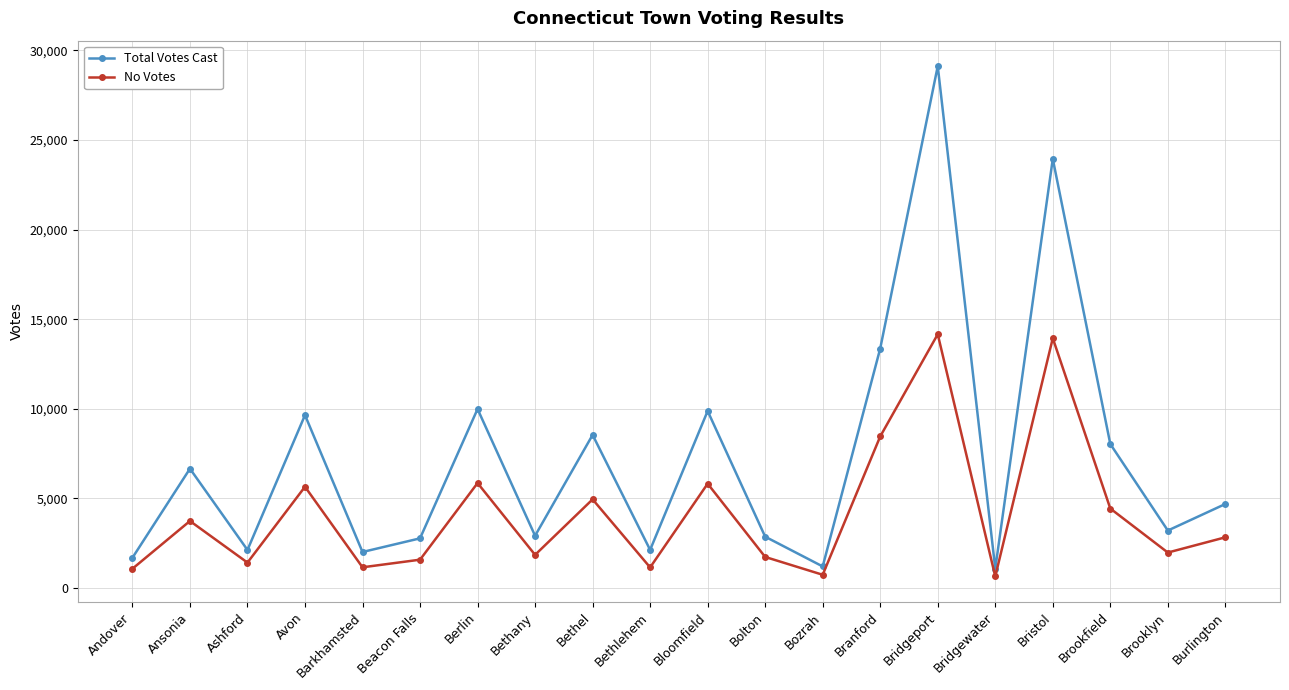

Between Beacon Falls and Bozrah, which series saw the biggest shift?

Total Votes Cast